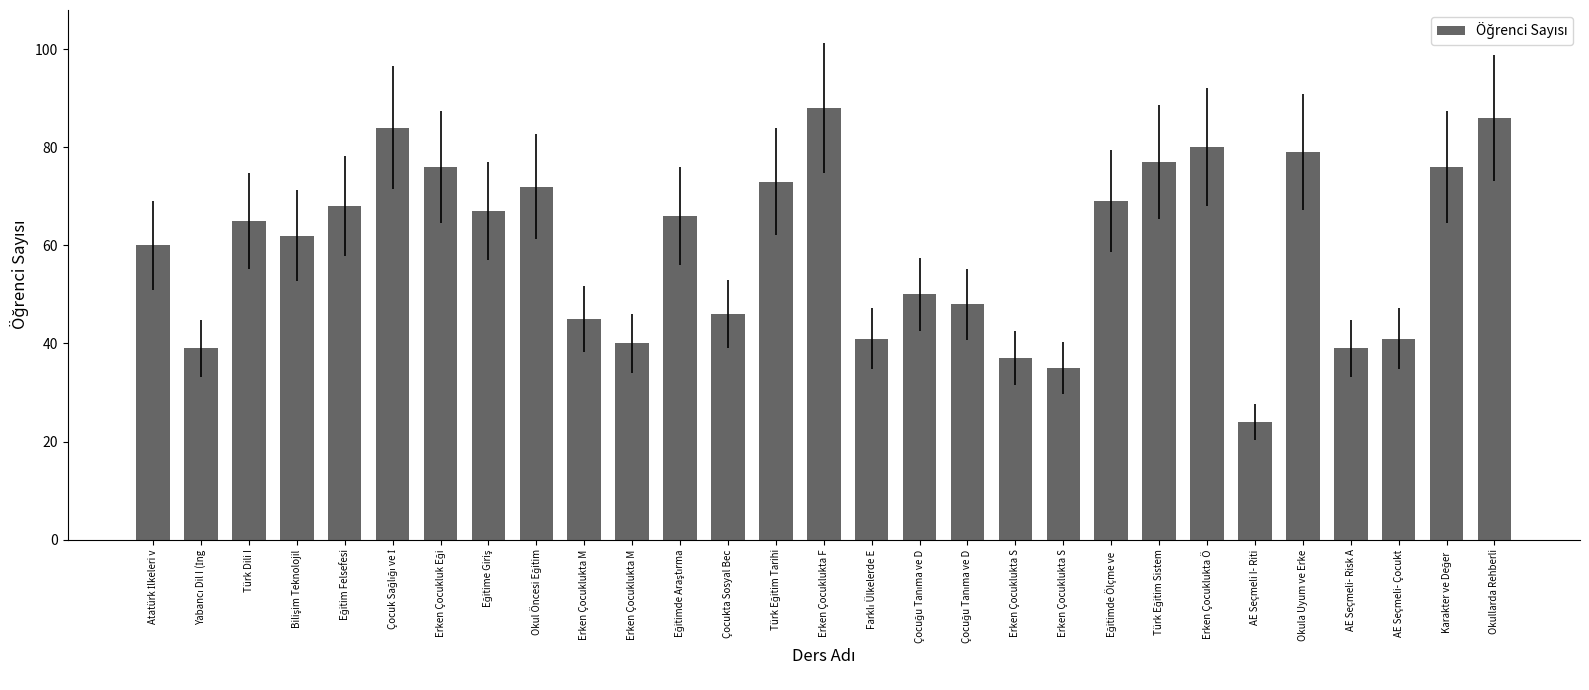

Reading right to left, transcribe all the data shown in this chart.

Okullarda Rehberli=86	Karakter ve Değer =76	AE Seçmeli- Çocukt=41	AE Seçmeli- Risk A=39	Okula Uyum ve Erke=79	AE Seçmeli I- Riti=24	Erken Çocuklukta Ö=80	Türk Eğitim Sistem=77	Eğitimde Ölçme ve =69	Erken Çocuklukta S=35	Erken Çocuklukta S=37	Çocuğu Tanıma ve D=48	Çocuğu Tanıma ve D=50	Farklı Ülkelerde E=41	Erken Çocuklukta F=88	Türk Eğitim Tarihi=73	Çocukta Sosyal Bec=46	Eğitimde Araştırma=66	Erken Çocuklukta M=40	Erken Çocuklukta M=45	Okul Öncesi Eğitim=72	Eğitime Giriş=67	Erken Çocukluk Eği=76	Çocuk Sağlığı ve İ=84	Eğitim Felsefesi=68	Bilişim Teknolojil=62	Türk Dili I=65	Yabancı Dil I (İng=39	Atatürk İlkeleri v=60